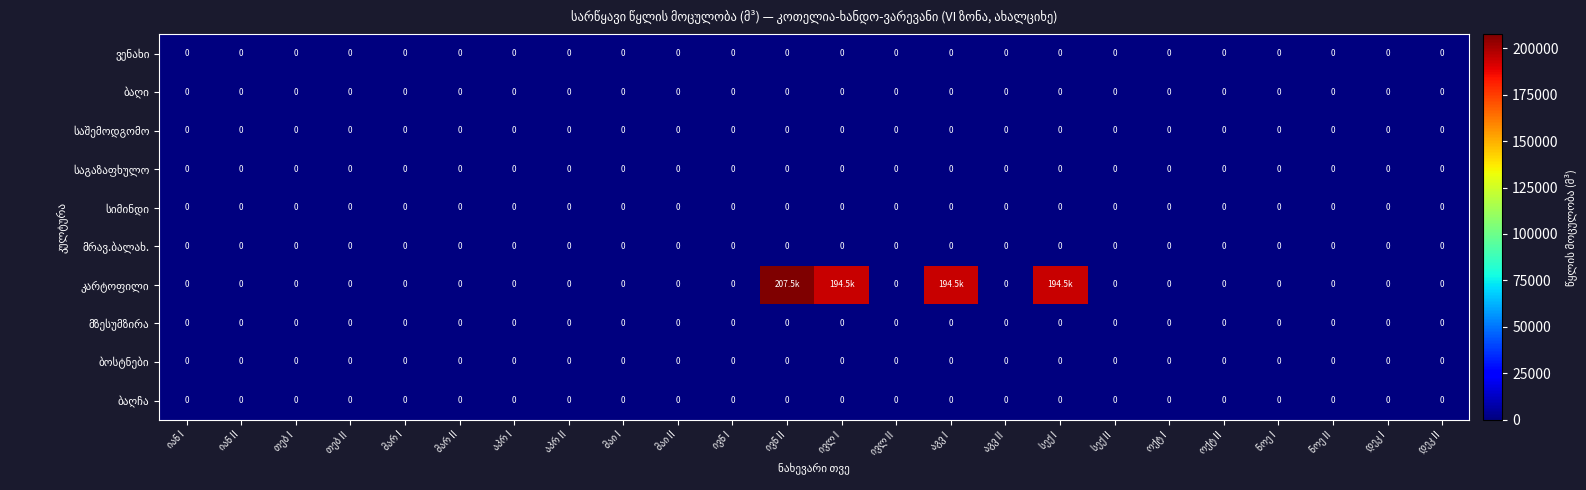

Is it true that კარტოფილი equals 293569.7 at ივლ I?

False